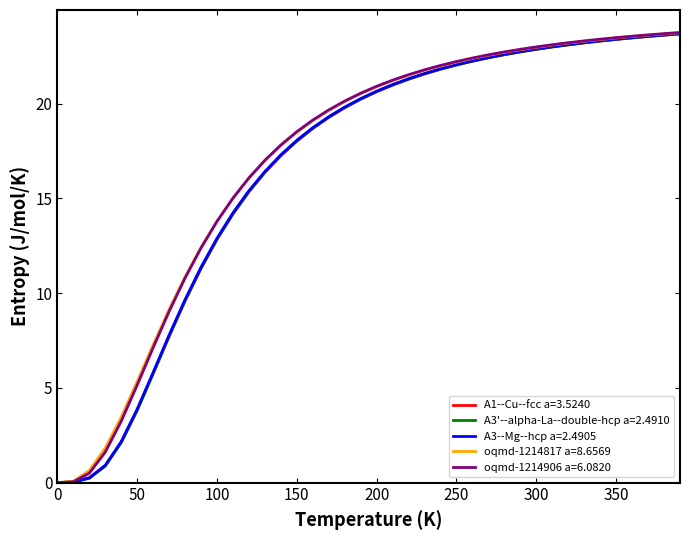

Reading left to right, what are all the values shown in this chart?

A1--Cu--fcc a=3.5240: 0.0=0.0	10.0=0.0	20.0=0.3	30.0=0.9	40.0=2.1	50.0=3.8	60.0=5.8	70.0=7.7	80.0=9.6	90.0=11.3	100.0=12.8	110.0=14.2	120.0=15.3	130.0=16.4	140.0=17.3	150.0=18.0	160.0=18.7	170.0=19.3	180.0=19.8	190.0=20.2	200.0=20.6	210.0=21.0	220.0=21.3	230.0=21.6	240.0=21.8	250.0=22.0	260.0=22.2	270.0=22.4	280.0=22.6	290.0=22.7	300.0=22.9	310.0=23.0	320.0=23.1	330.0=23.2	340.0=23.3	350.0=23.4	360.0=23.5	370.0=23.5	380.0=23.6	390.0=23.7
A3'--alpha-La--double-hcp a=2.4910: 0.0=0.0	10.0=0.0	20.0=0.2	30.0=0.9	40.0=2.1	50.0=3.8	60.0=5.8	70.0=7.7	80.0=9.6	90.0=11.3	100.0=12.9	110.0=14.2	120.0=15.4	130.0=16.4	140.0=17.3	150.0=18.0	160.0=18.7	170.0=19.3	180.0=19.8	190.0=20.2	200.0=20.6	210.0=21.0	220.0=21.3	230.0=21.6	240.0=21.8	250.0=22.1	260.0=22.3	270.0=22.4	280.0=22.6	290.0=22.7	300.0=22.9	310.0=23.0	320.0=23.1	330.0=23.2	340.0=23.3	350.0=23.4	360.0=23.5	370.0=23.6	380.0=23.6	390.0=23.7
A3--Mg--hcp a=2.4905: 0.0=0.0	10.0=0.0	20.0=0.2	30.0=0.9	40.0=2.2	50.0=3.9	60.0=5.8	70.0=7.8	80.0=9.7	90.0=11.4	100.0=12.9	110.0=14.2	120.0=15.4	130.0=16.4	140.0=17.3	150.0=18.1	160.0=18.7	170.0=19.3	180.0=19.8	190.0=20.3	200.0=20.7	210.0=21.0	220.0=21.3	230.0=21.6	240.0=21.8	250.0=22.1	260.0=22.3	270.0=22.4	280.0=22.6	290.0=22.7	300.0=22.9	310.0=23.0	320.0=23.1	330.0=23.2	340.0=23.3	350.0=23.4	360.0=23.5	370.0=23.6	380.0=23.6	390.0=23.7
oqmd-1214817 a=8.6569: 0.0=0.0	10.0=0.1	20.0=0.6	30.0=1.8	40.0=3.5	50.0=5.3	60.0=7.3	70.0=9.1	80.0=10.9	90.0=12.4	100.0=13.8	110.0=15.0	120.0=16.1	130.0=17.0	140.0=17.8	150.0=18.5	160.0=19.1	170.0=19.6	180.0=20.1	190.0=20.5	200.0=20.9	210.0=21.2	220.0=21.5	230.0=21.8	240.0=22.0	250.0=22.2	260.0=22.4	270.0=22.6	280.0=22.7	290.0=22.8	300.0=23.0	310.0=23.1	320.0=23.2	330.0=23.3	340.0=23.4	350.0=23.5	360.0=23.5	370.0=23.6	380.0=23.7	390.0=23.7
oqmd-1214906 a=6.0820: 0.0=0.0	10.0=0.0	20.0=0.5	30.0=1.6	40.0=3.2	50.0=5.1	60.0=7.1	70.0=9.0	80.0=10.8	90.0=12.4	100.0=13.8	110.0=15.0	120.0=16.1	130.0=17.0	140.0=17.8	150.0=18.5	160.0=19.1	170.0=19.7	180.0=20.1	190.0=20.6	200.0=20.9	210.0=21.2	220.0=21.5	230.0=21.8	240.0=22.0	250.0=22.2	260.0=22.4	270.0=22.6	280.0=22.7	290.0=22.9	300.0=23.0	310.0=23.1	320.0=23.2	330.0=23.3	340.0=23.4	350.0=23.5	360.0=23.6	370.0=23.6	380.0=23.7	390.0=23.8